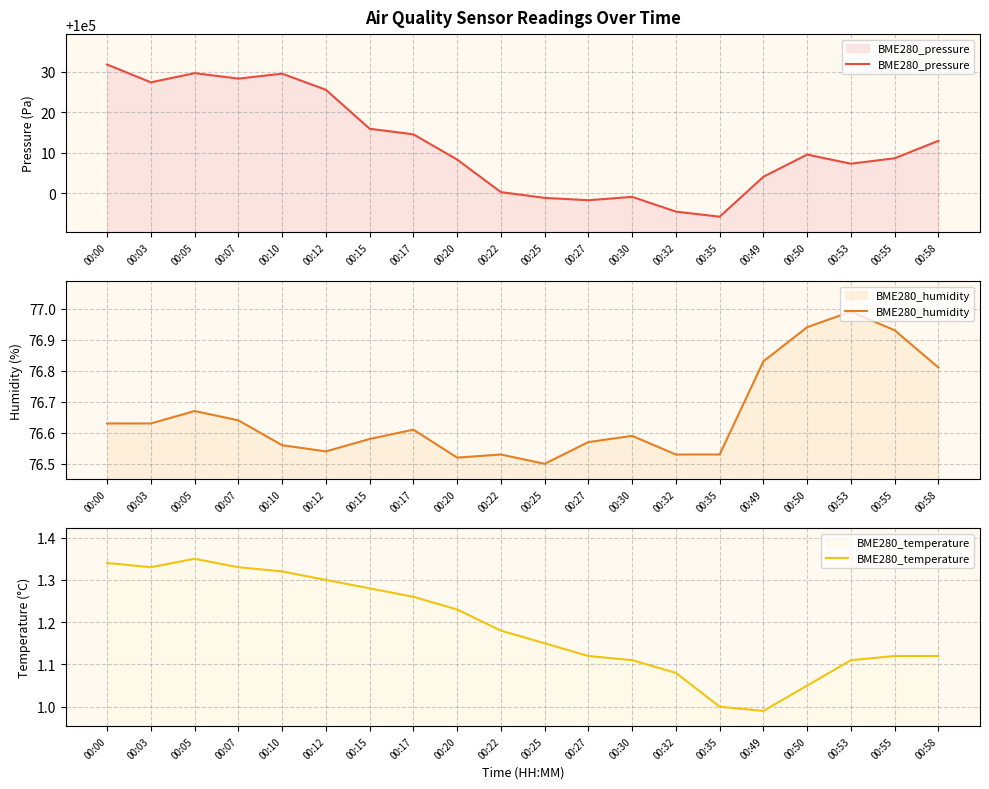

Read the BME280_temperature value at 00:55.

1.1